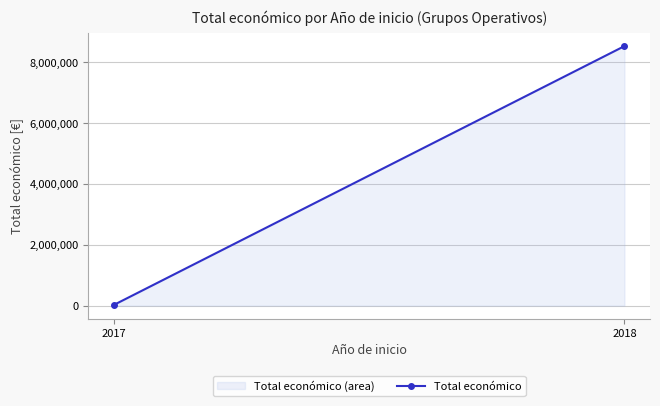

At which category does the chart reach its minimum across all series?

2017